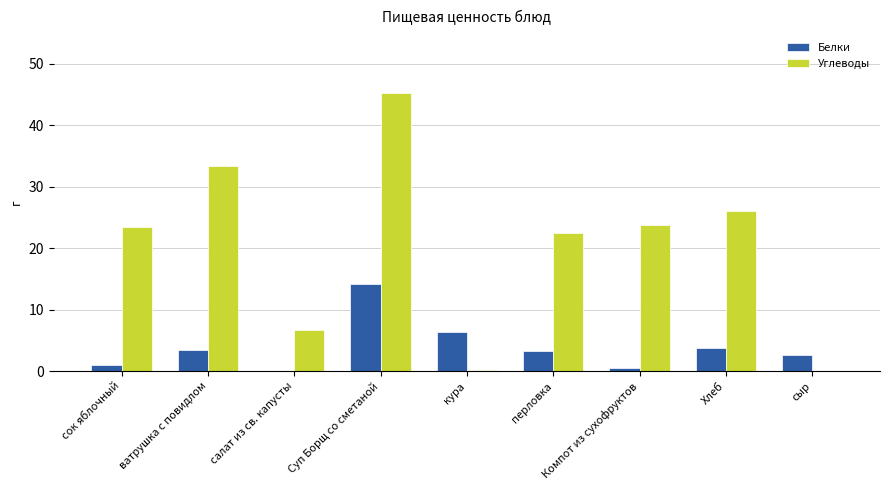

True or false: Углеводы has a value of 78.7 at Суп Борщ со сметаной.

False